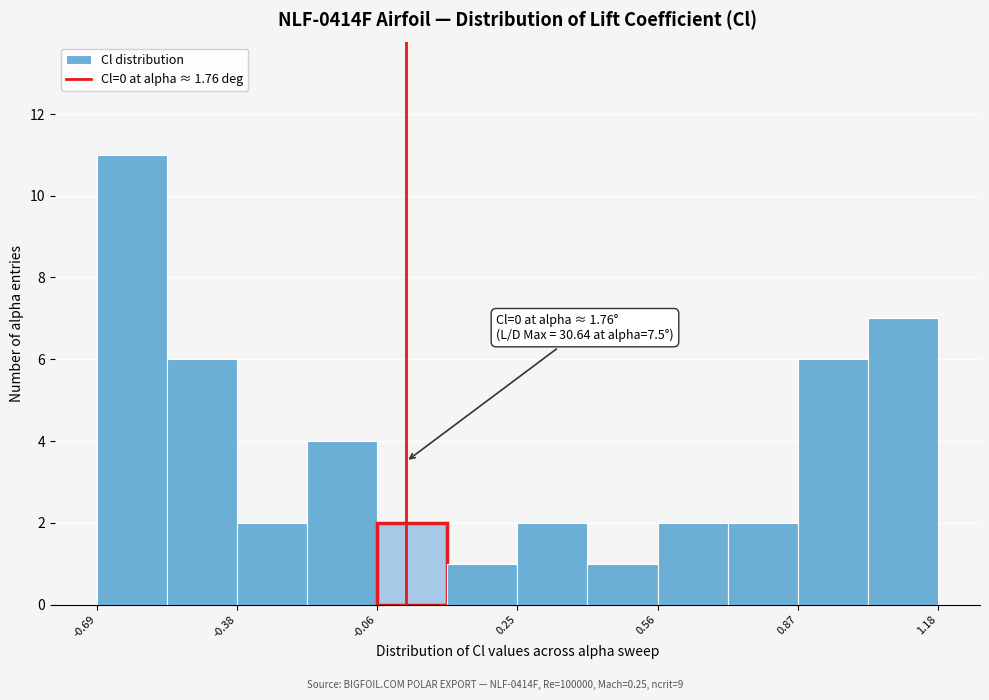

Read against the x-axis, roughly where is the centre of the tallest bar?

-0.60